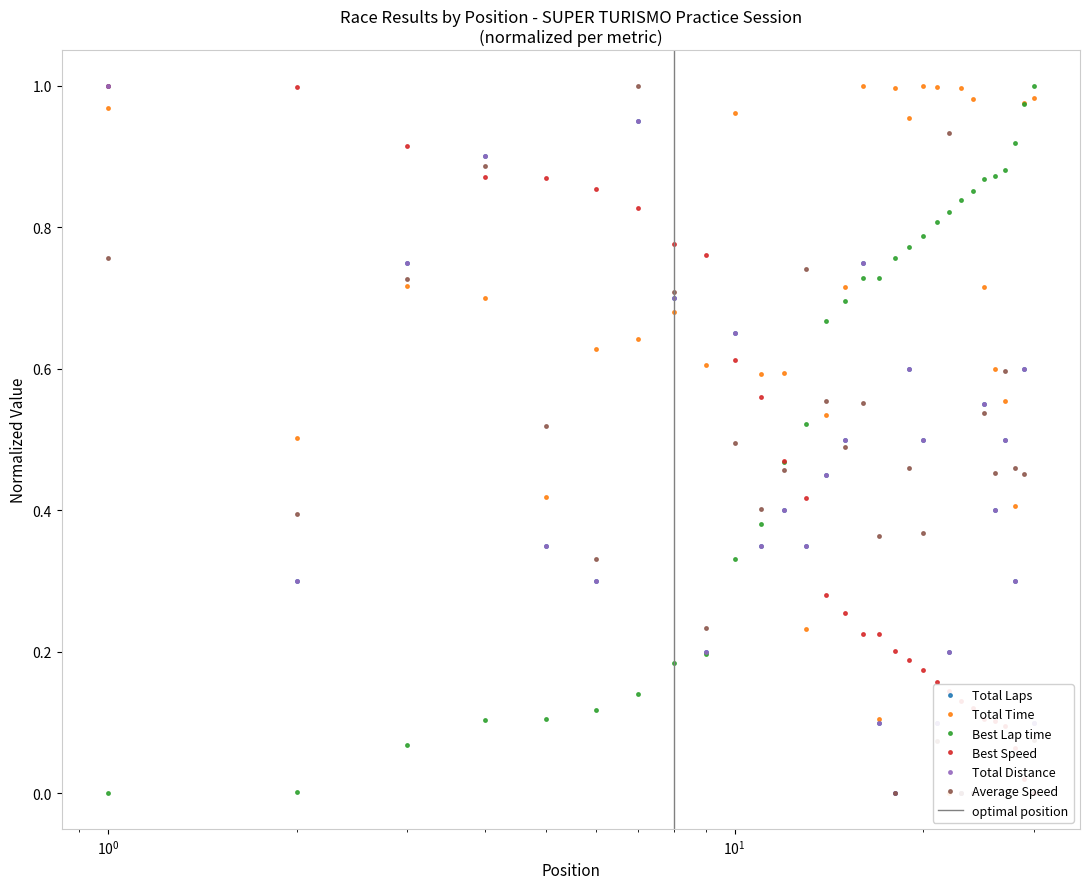

What is the average value of the Total Time series?

0.7